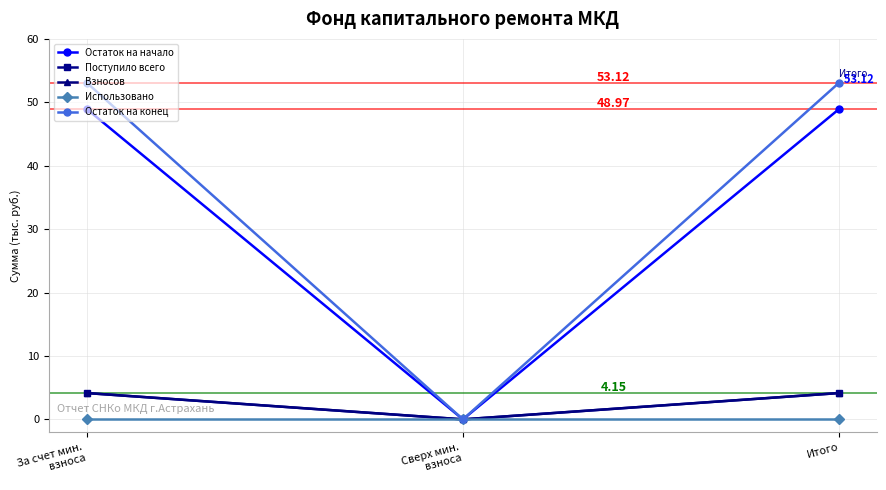

Does the chart have visible grid lines?

Yes